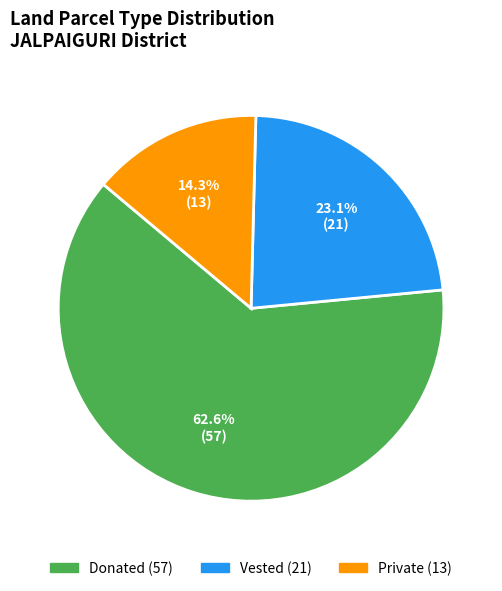

How many slices are in this pie chart?

3